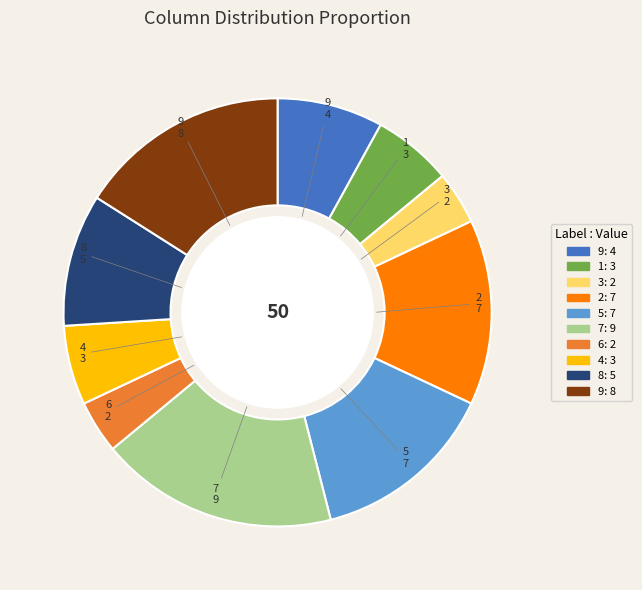

Is there a majority slice in this chart?

No